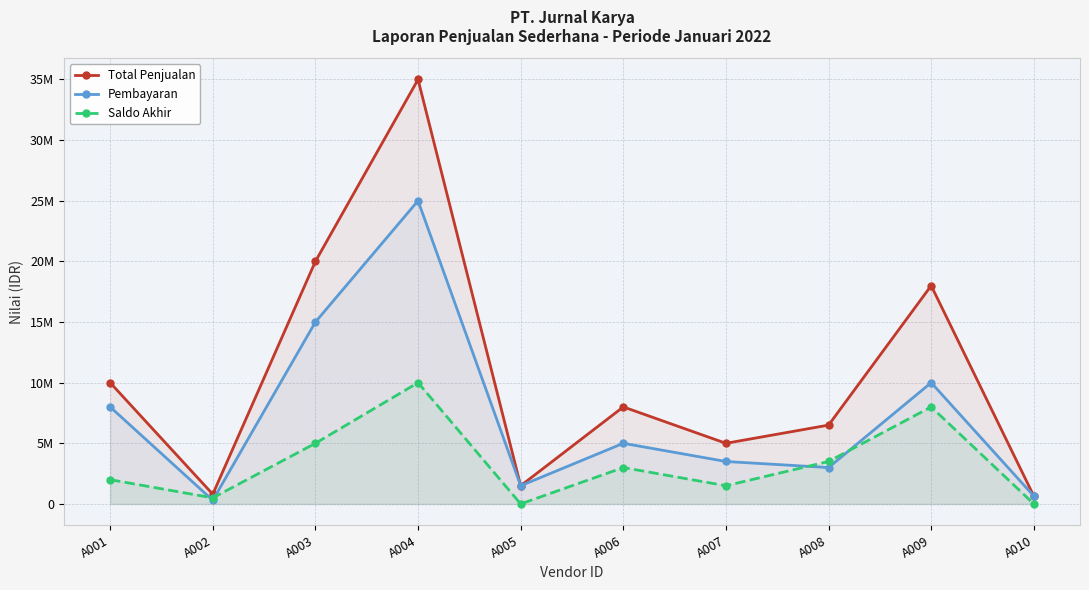

Rank the categories by Pembayaran value from lowest to highest.

A002, A010, A005, A008, A007, A006, A001, A009, A003, A004